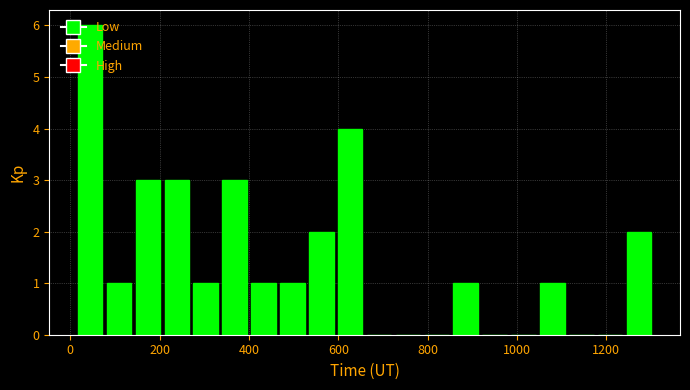

Read against the x-axis, roughly where is the centre of the tallest bar?

40